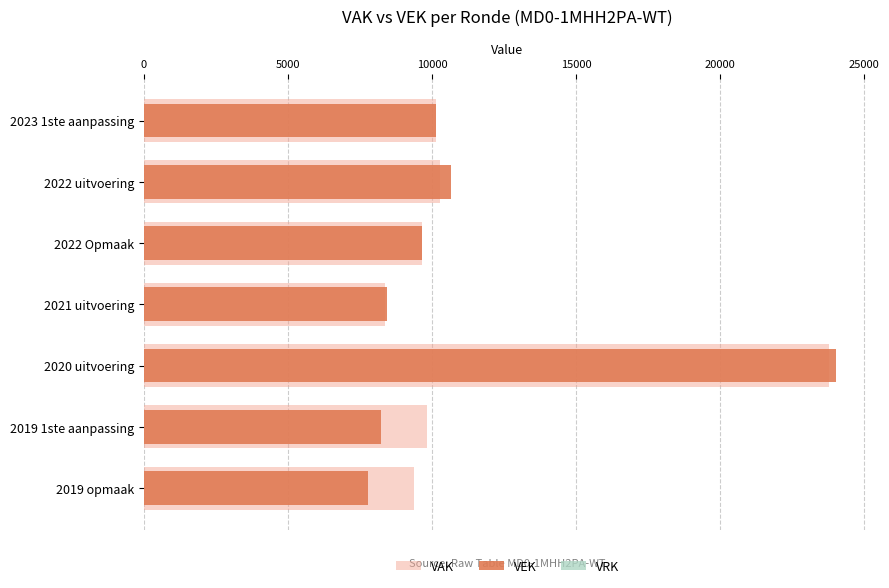

Does the chart contain any negative values?

No